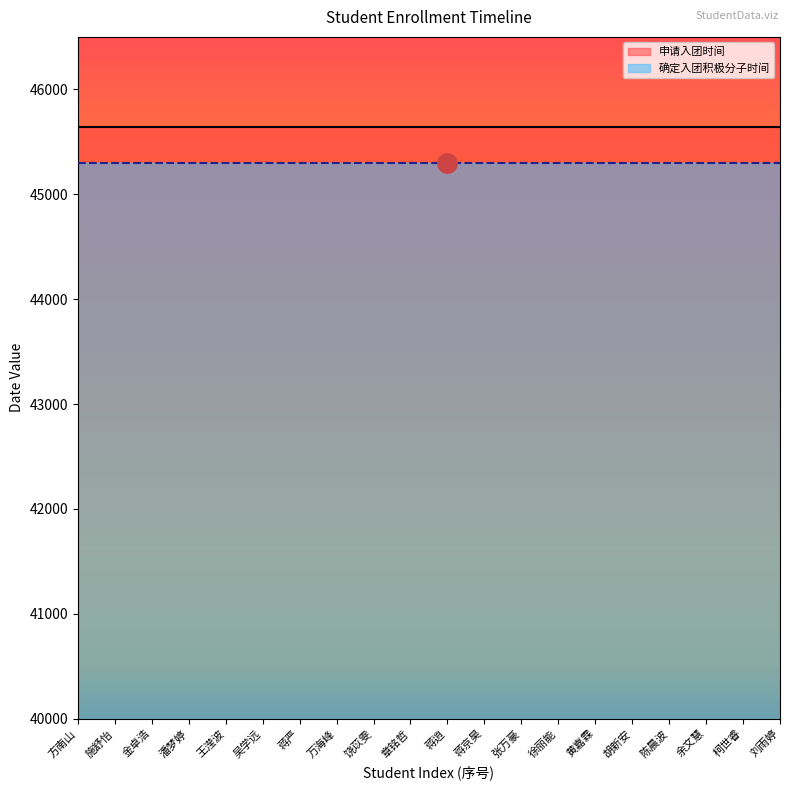

What is the label of the 5th point from the left?

王滢波